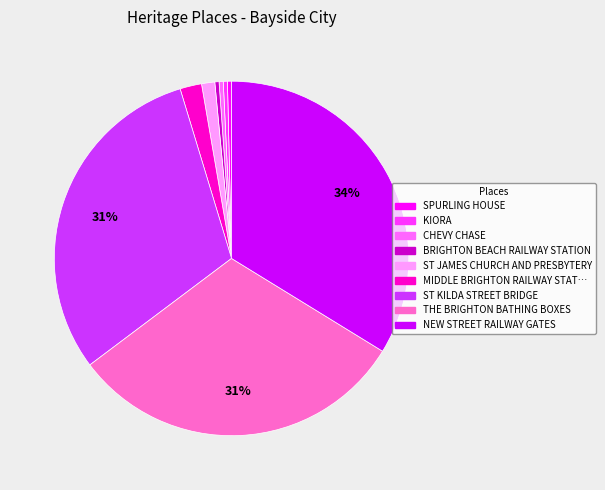

Is there a majority slice in this chart?

No